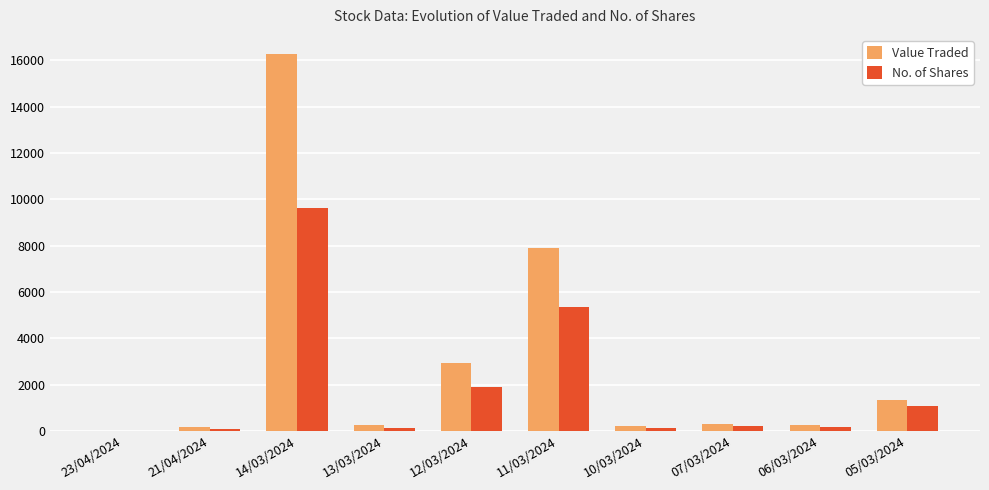

Is it true that No. of Shares equals 190 at 06/03/2024?

True